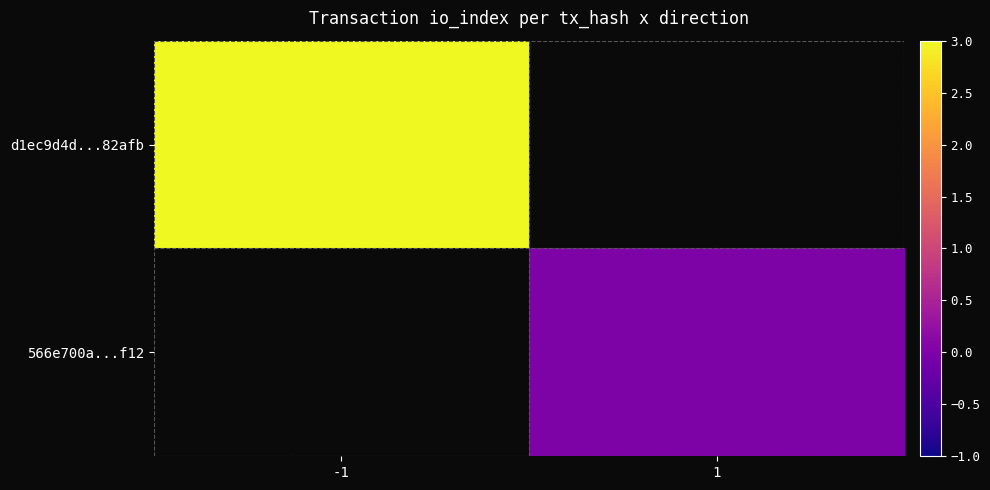

Rank the categories by d1ec9d4d...82afb value from highest to lowest.

-1, 1